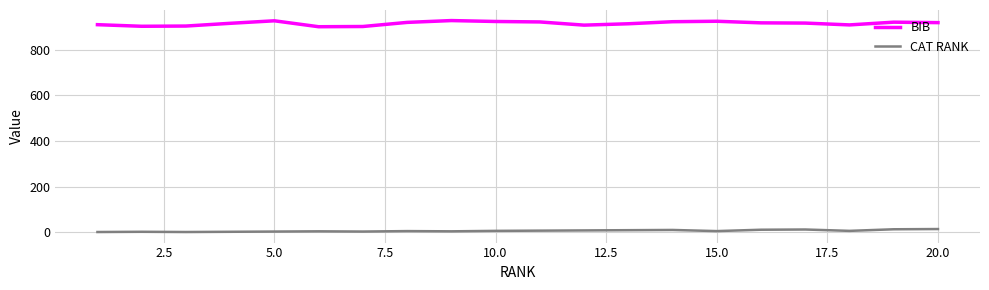

Which series has the largest total across all categories?

BIB